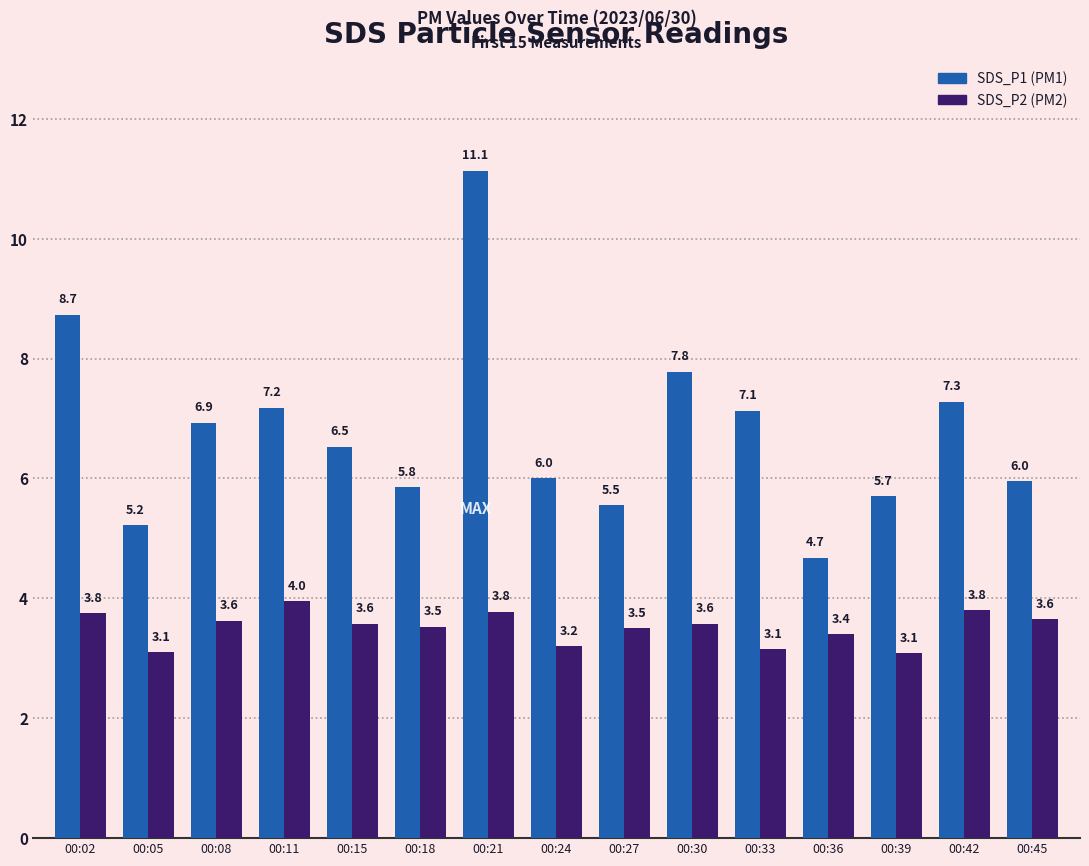

Which label corresponds to the largest value in the chart?

00:21